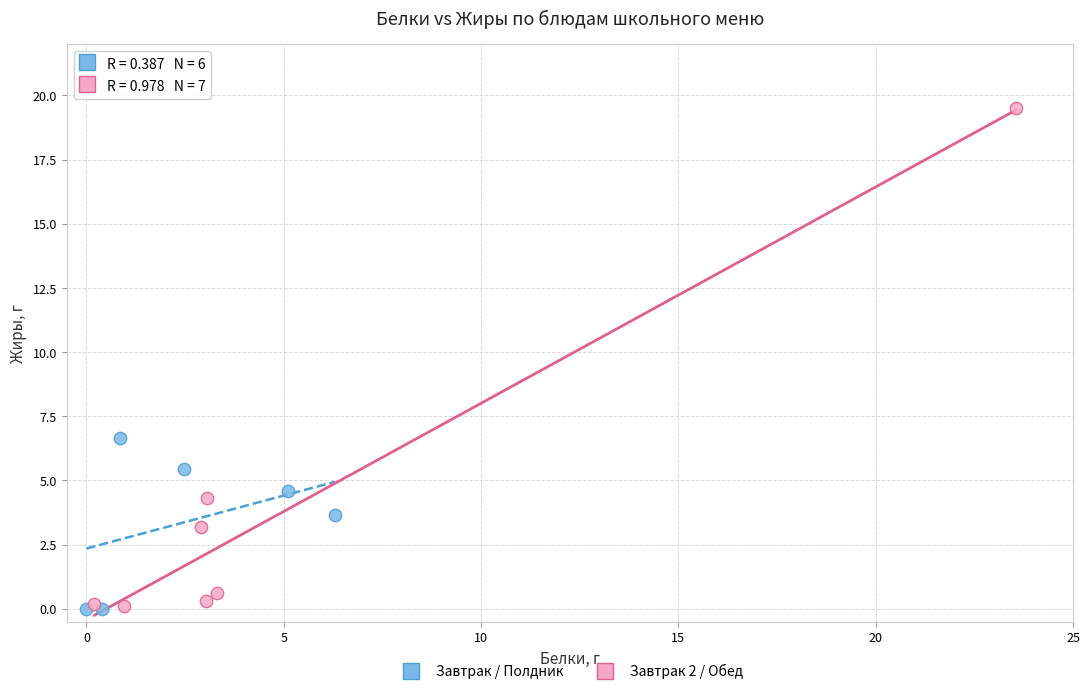

What are all the series names shown in the legend?

Завтрак / Полдник, Завтрак 2 / Обед